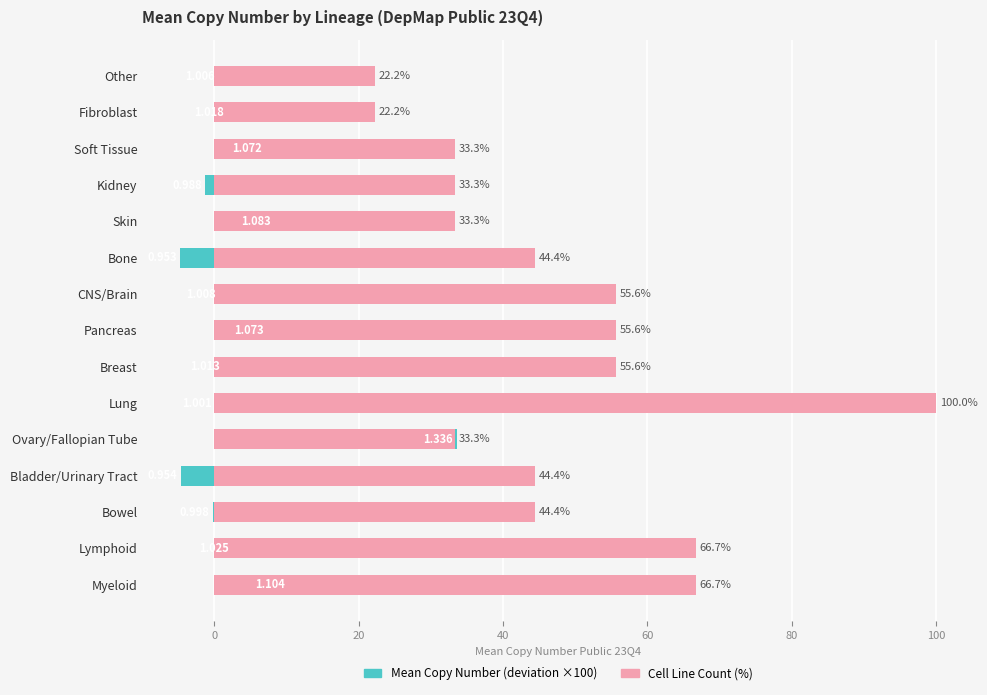

How many bars are there in each group?

2